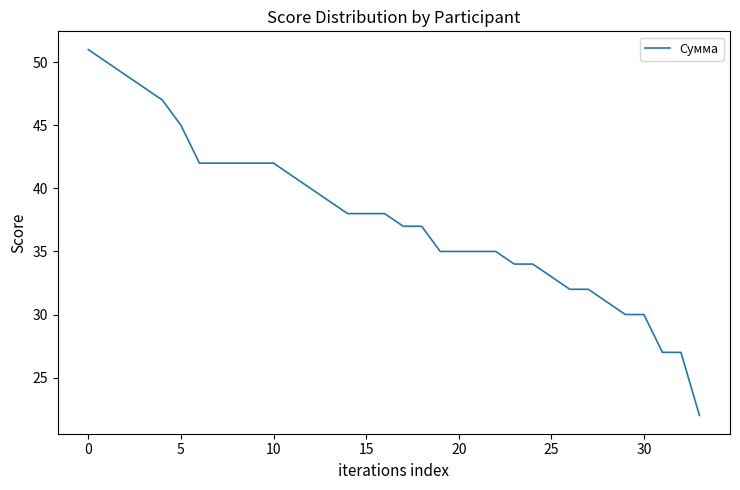

What is the minimum value shown in the chart?

22